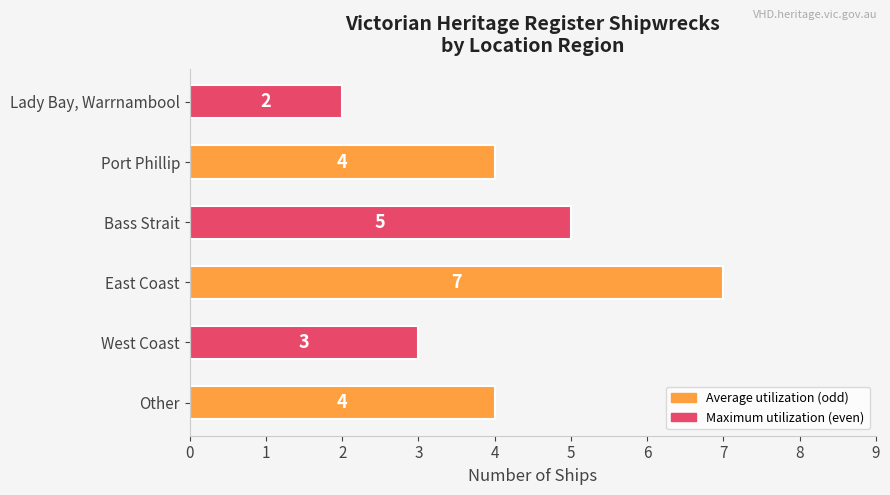

Approximately how many times larger is the value at Port Phillip compared to Lady Bay, Warrnambool?

2.0